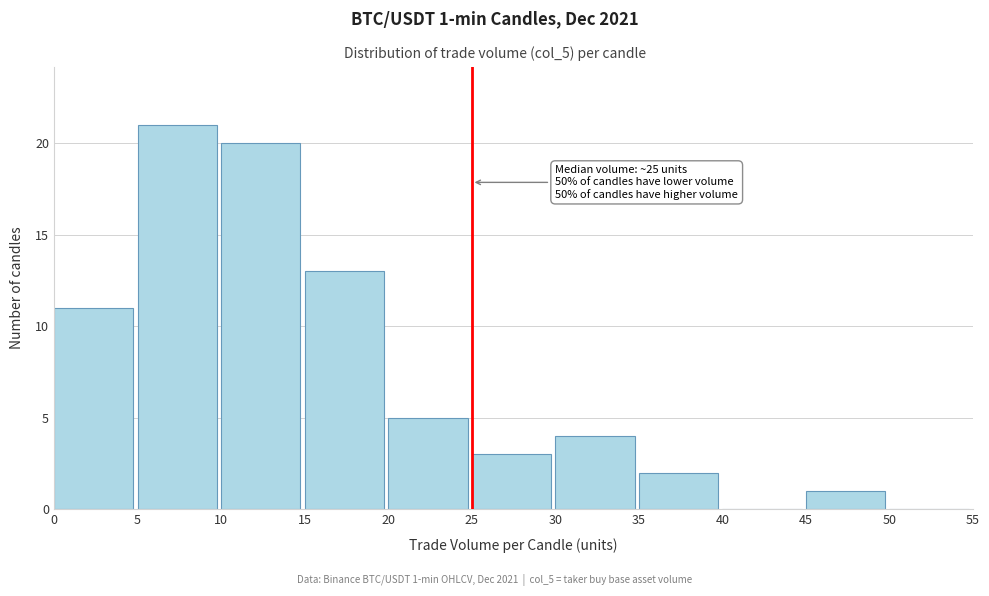

Which range on the x-axis has the tallest bar?

5 to 10